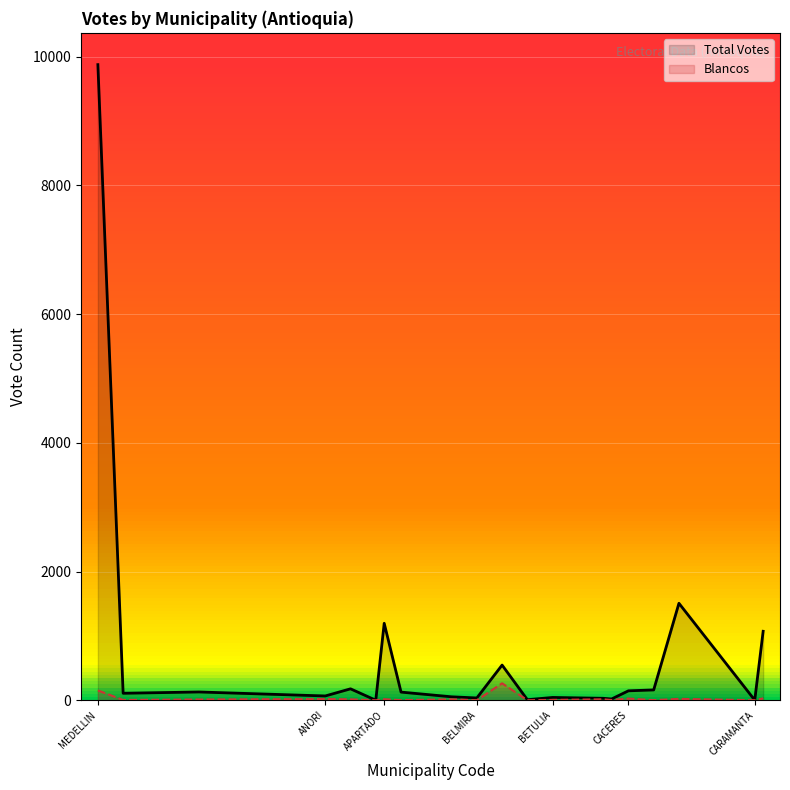

Is the value of Total Votes at 13 greater than the value of Blancos at 14?

Yes